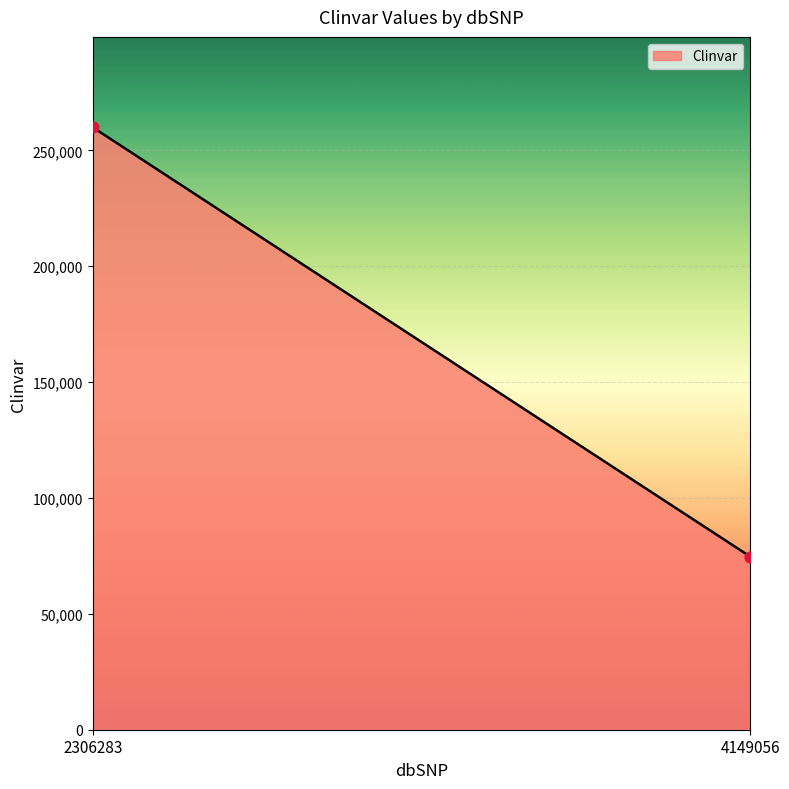

What is the range of Y values (max minus min)?

185291